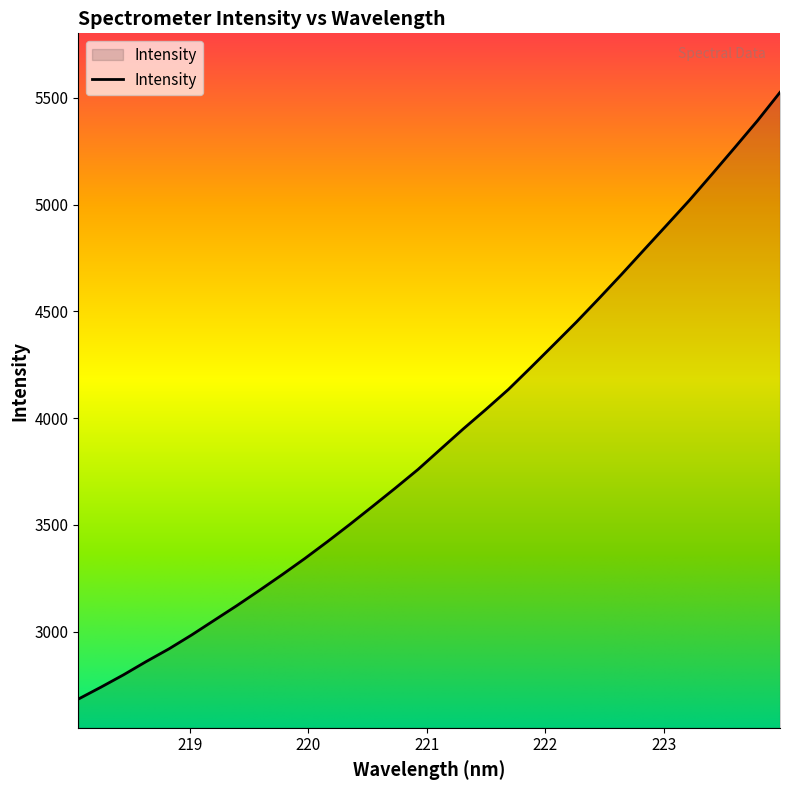

What is the smallest value displayed?

2684.7